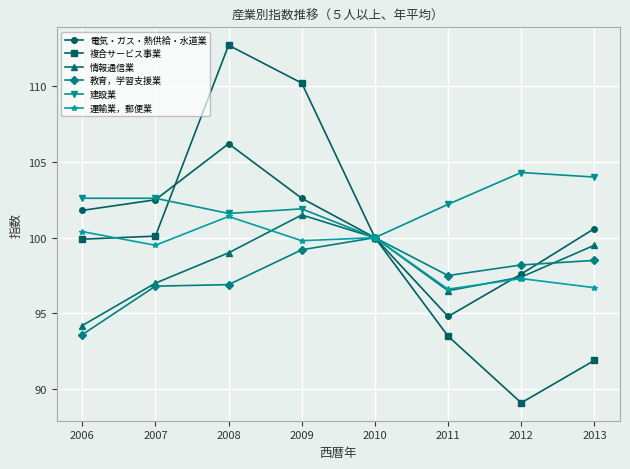

How many categories are shown in the chart?

8